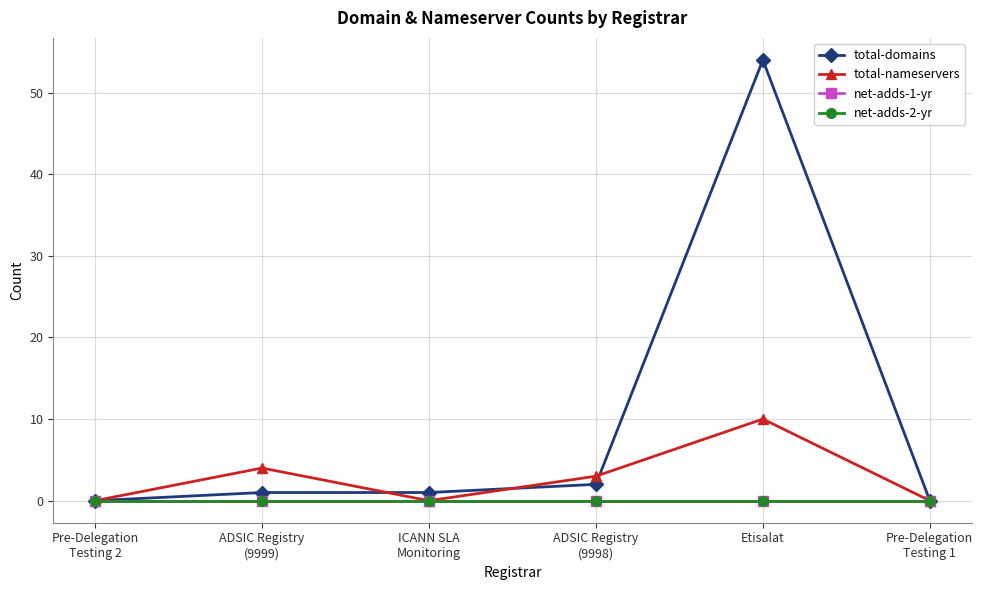

Does the chart have visible grid lines?

Yes